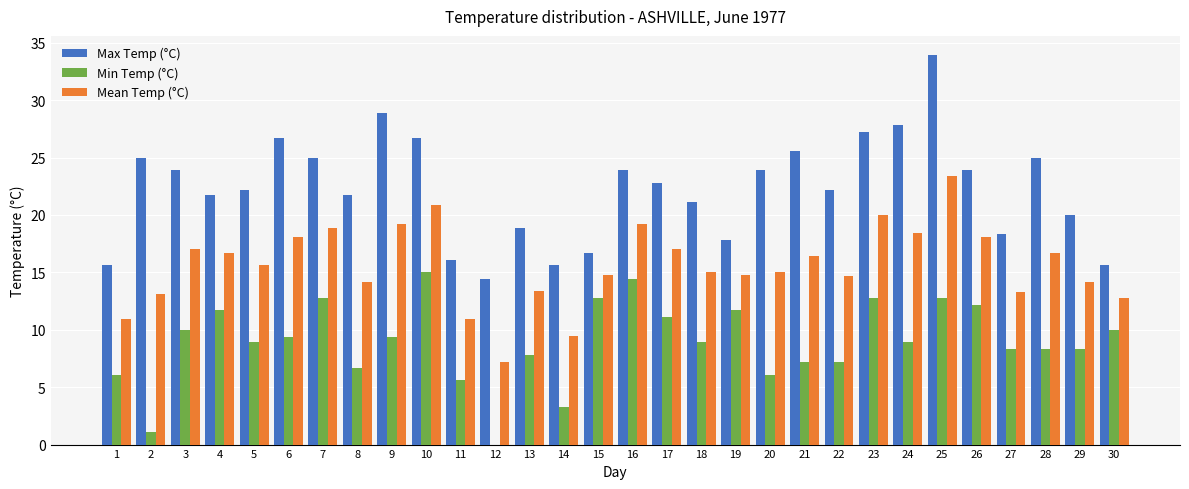

What is the greatest value displayed?

33.9